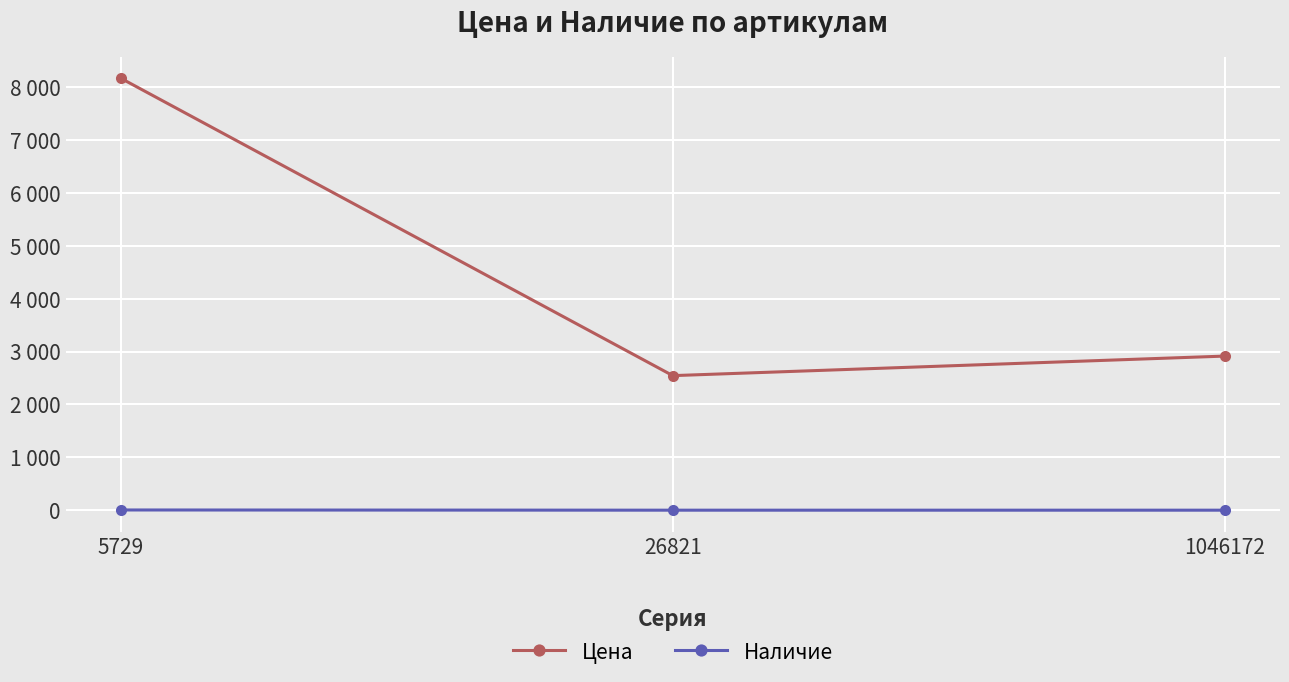

What is the value of the Наличие point at the 1st from the left?

4